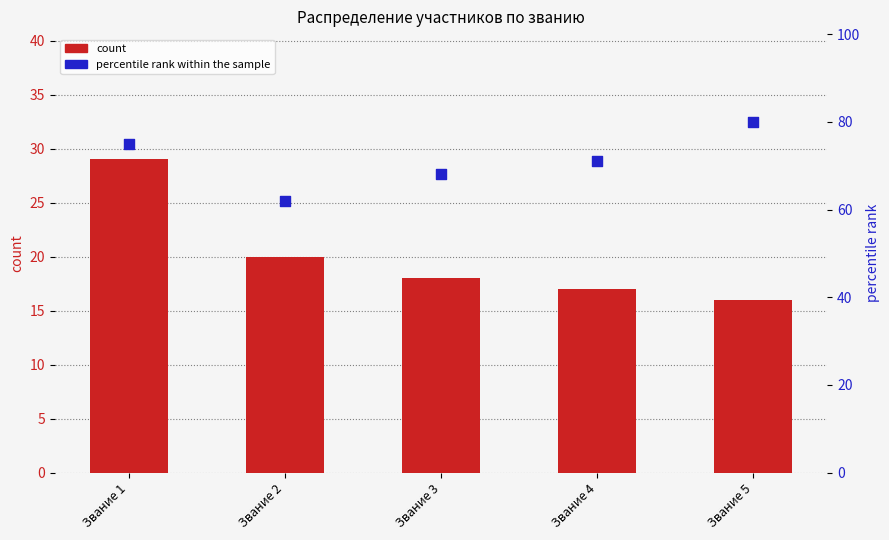

What is the total value across all series at Звание 5?

96